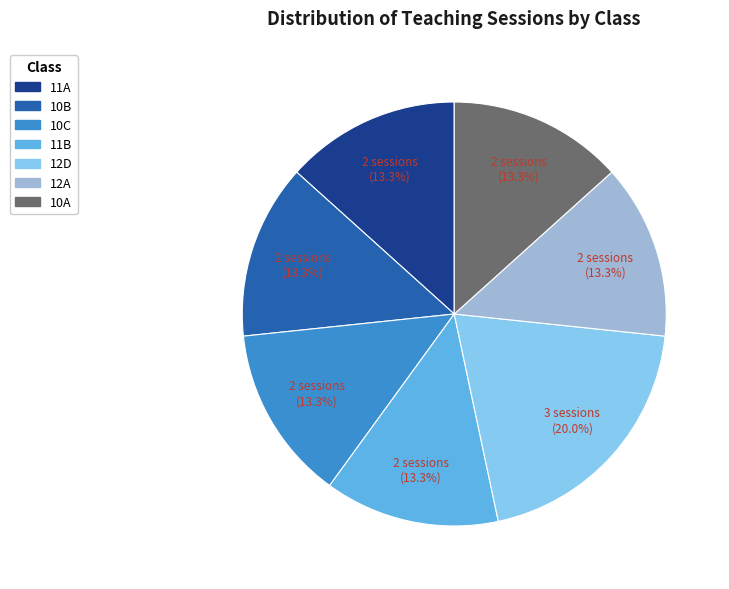

How many slices are in this pie chart?

7